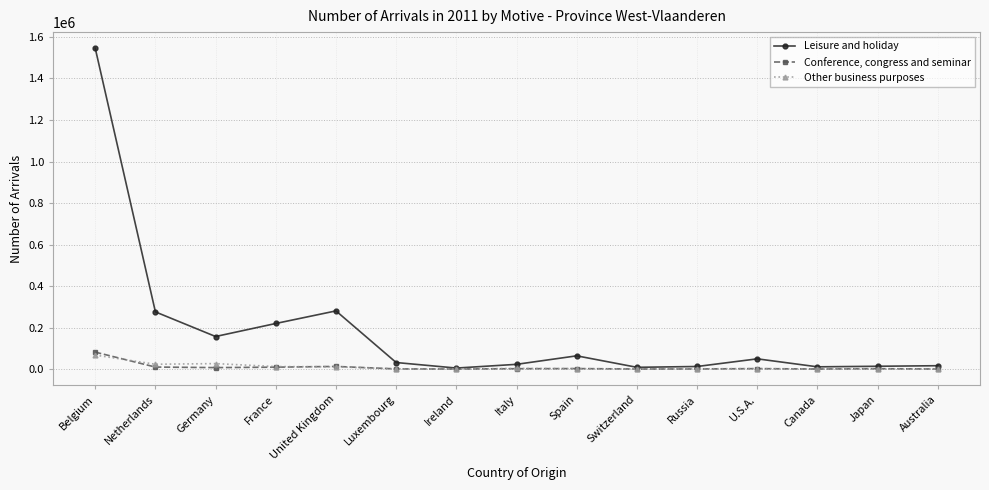

Count the number of data series in this chart.

3